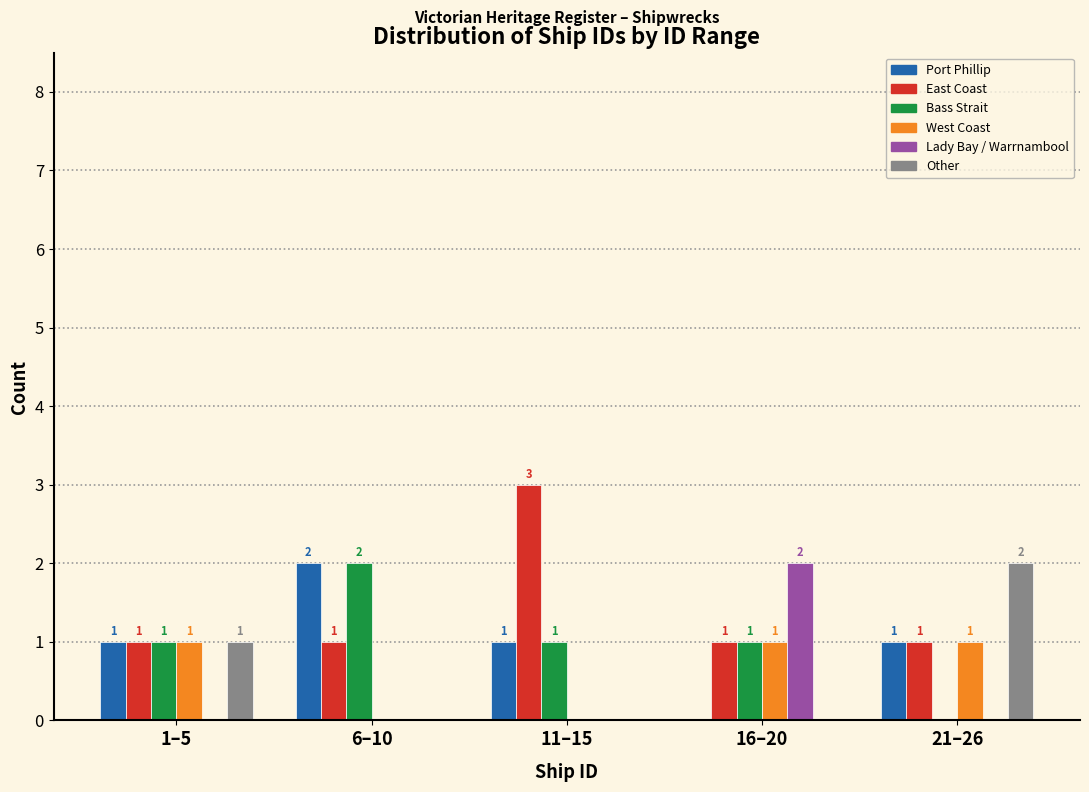

Reading right to left, transcribe all the data shown in this chart.

Port Phillip: 21–26=1	16–20=0	11–15=1	6–10=2	1–5=1
East Coast: 21–26=1	16–20=1	11–15=3	6–10=1	1–5=1
Bass Strait: 21–26=0	16–20=1	11–15=1	6–10=2	1–5=1
West Coast: 21–26=1	16–20=1	11–15=0	6–10=0	1–5=1
Lady Bay / Warrnambool: 21–26=0	16–20=2	11–15=0	6–10=0	1–5=0
Other: 21–26=2	16–20=0	11–15=0	6–10=0	1–5=1